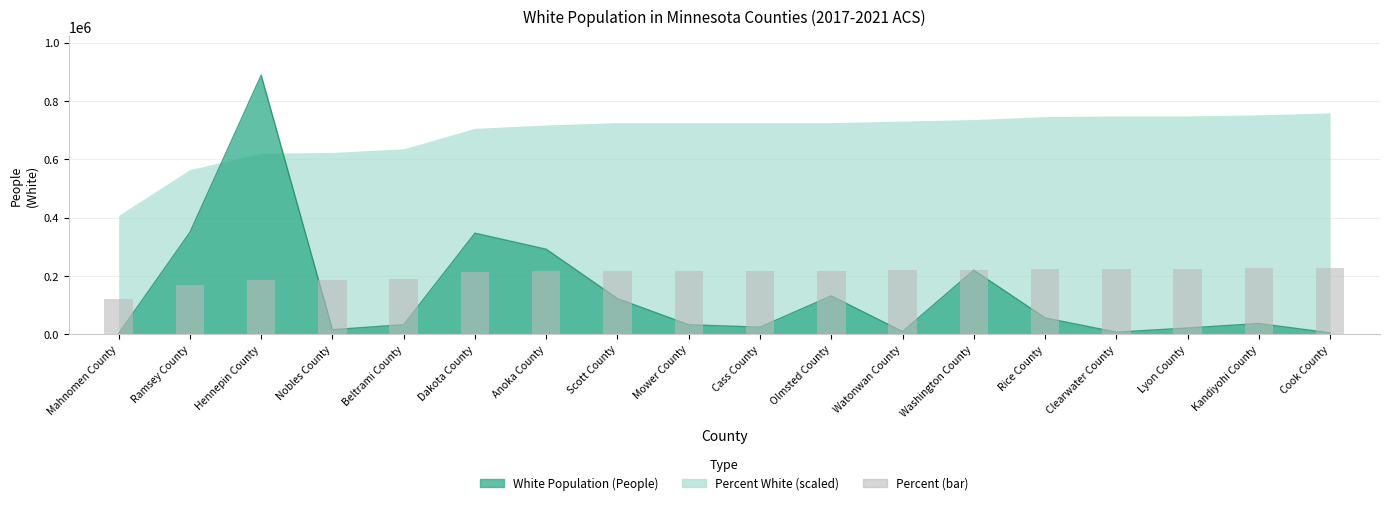

List the labels in order of value, largest first.

Cook County, Kandiyohi County, Clearwater County, Lyon County, Rice County, Washington County, Watonwan County, Scott County, Mower County, Cass County, Olmsted County, Anoka County, Dakota County, Beltrami County, Nobles County, Hennepin County, Ramsey County, Mahnomen County